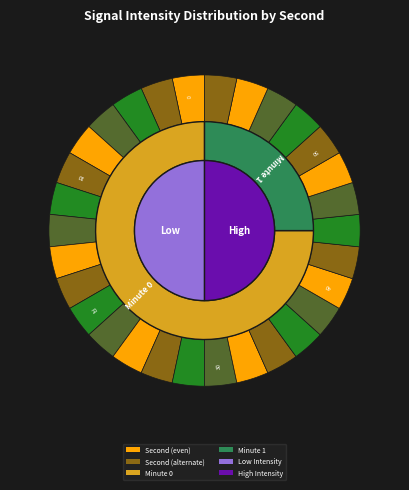

What is the total percentage of 18 and 2?

2.3%